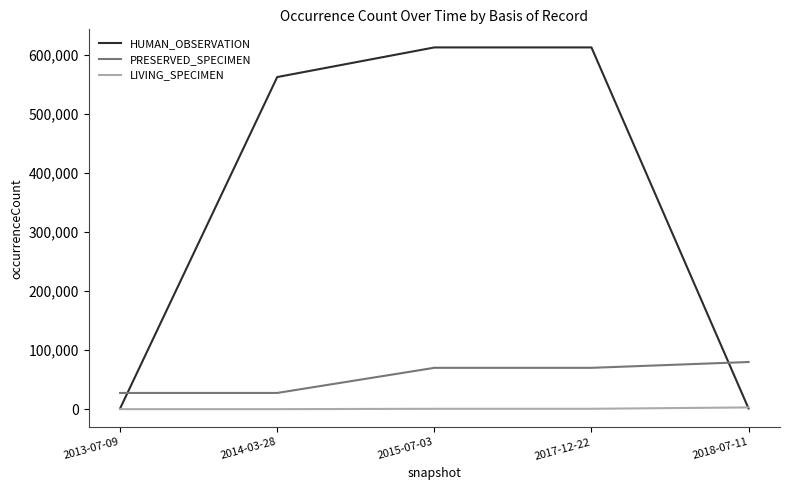

Is it true that PRESERVED_SPECIMEN equals 27594 at 2013-07-09?

True